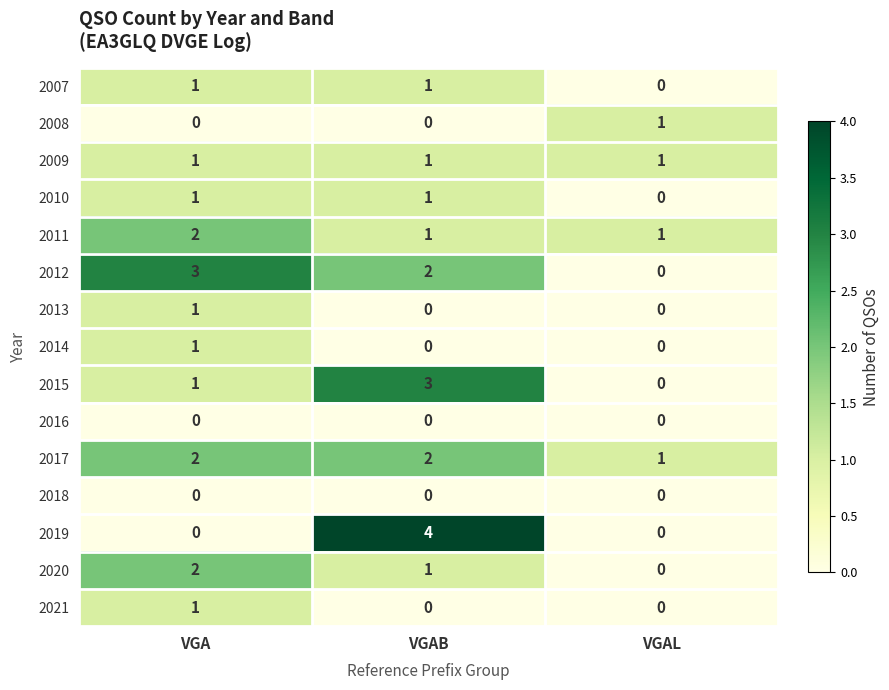

The value of 2012 at VGA is 1. True or false?

False